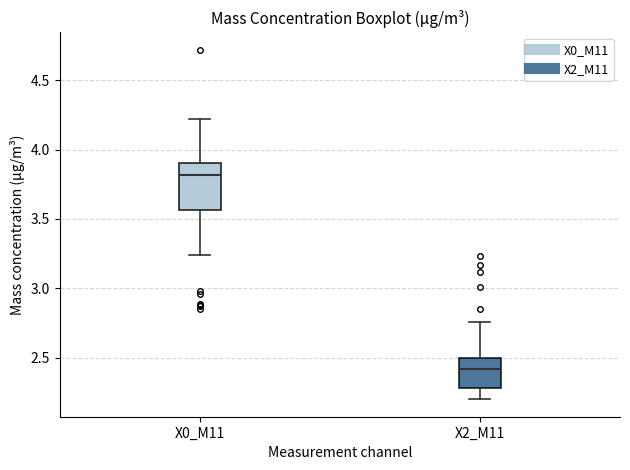

Where is the upper edge of the box for X0_M11 on the y-axis? The values are not printed on the chart, so give them approximately, as read against the axis.

3.90